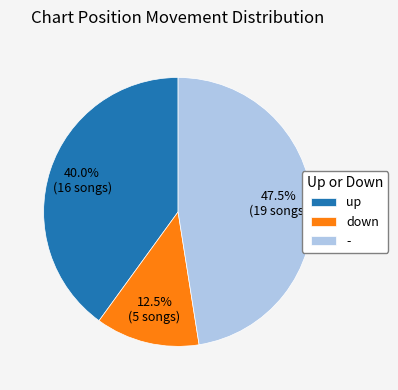

Rank the categories by value from highest to lowest.

-, up, down